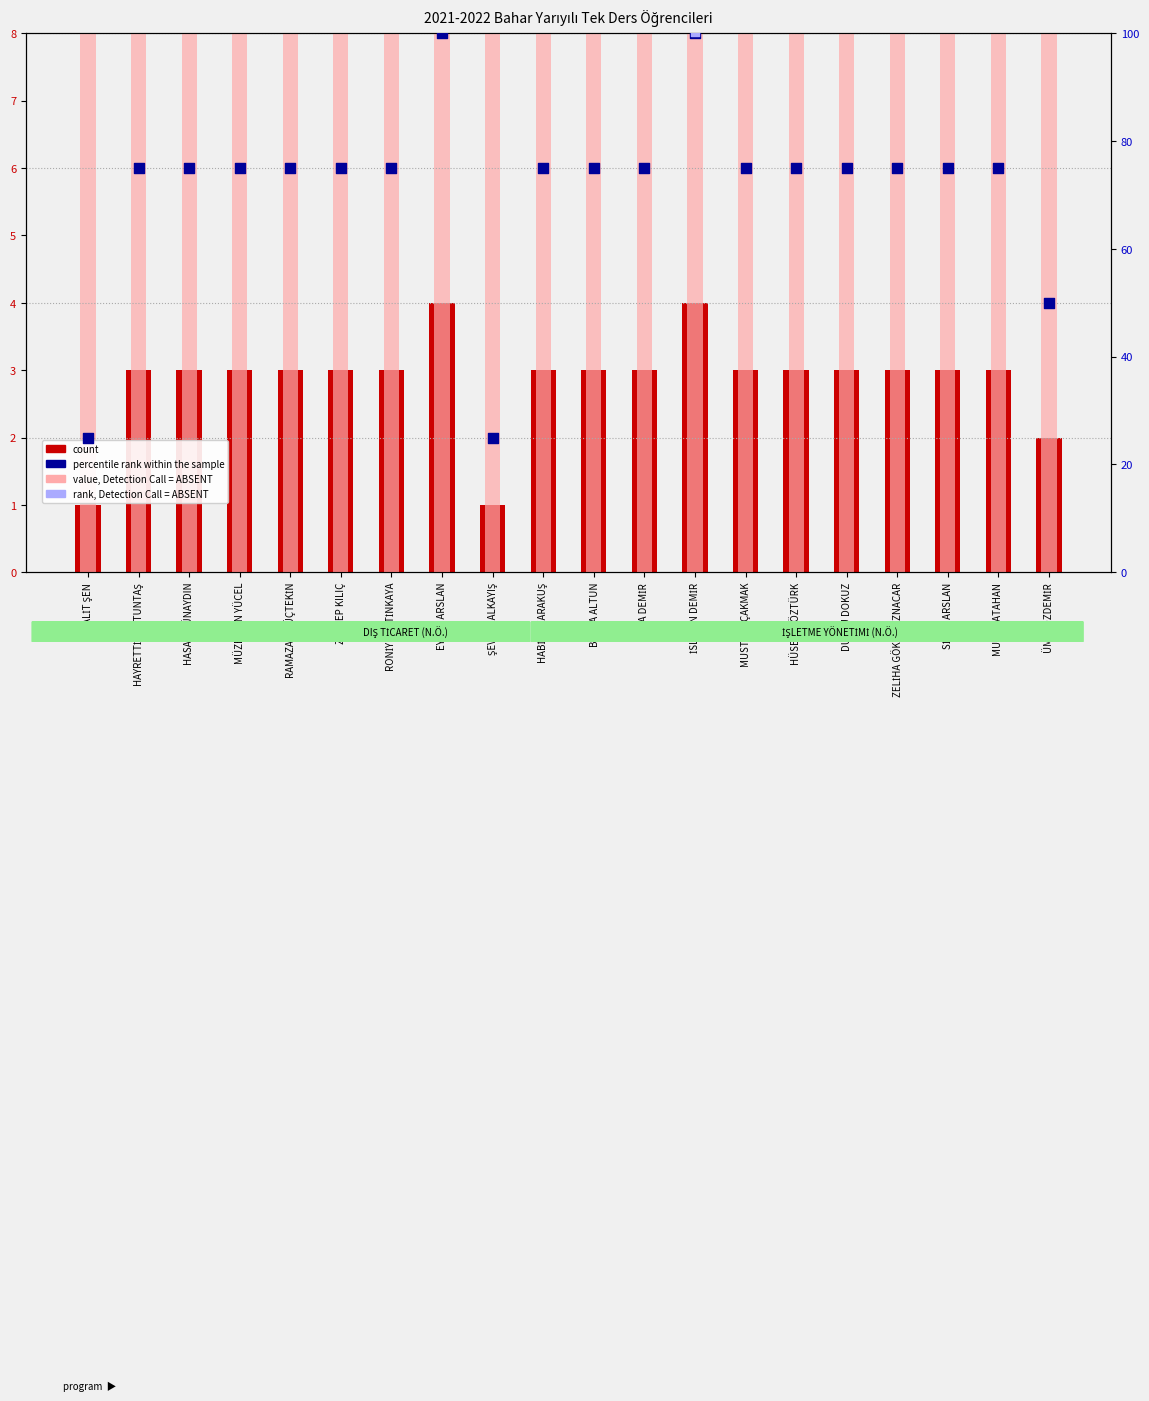

At which category is the sum across all series the highest?

SENA DEMİR